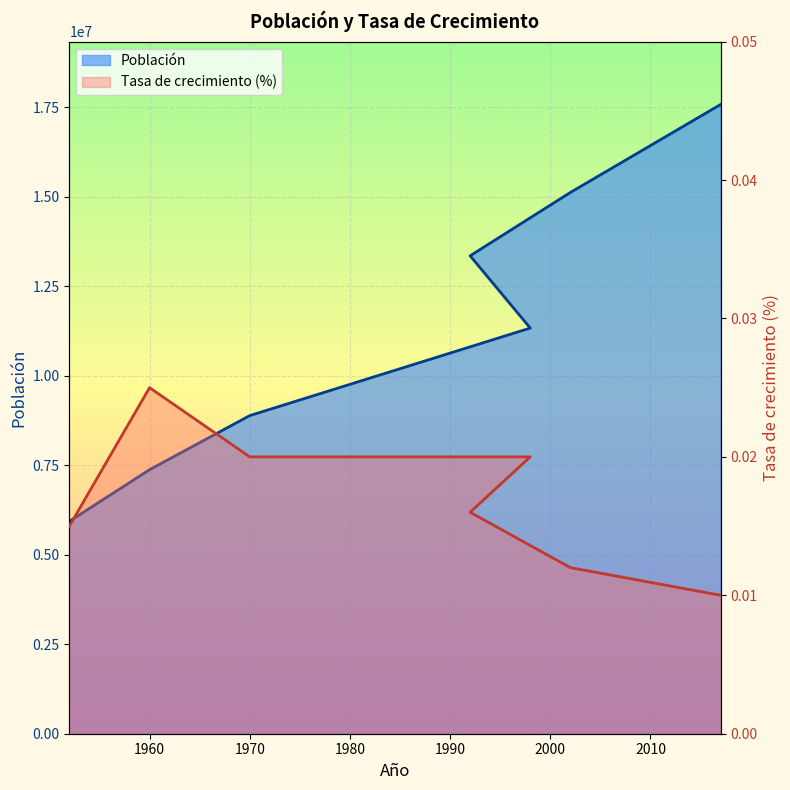

What is the label of the 3rd point from the right?

1992